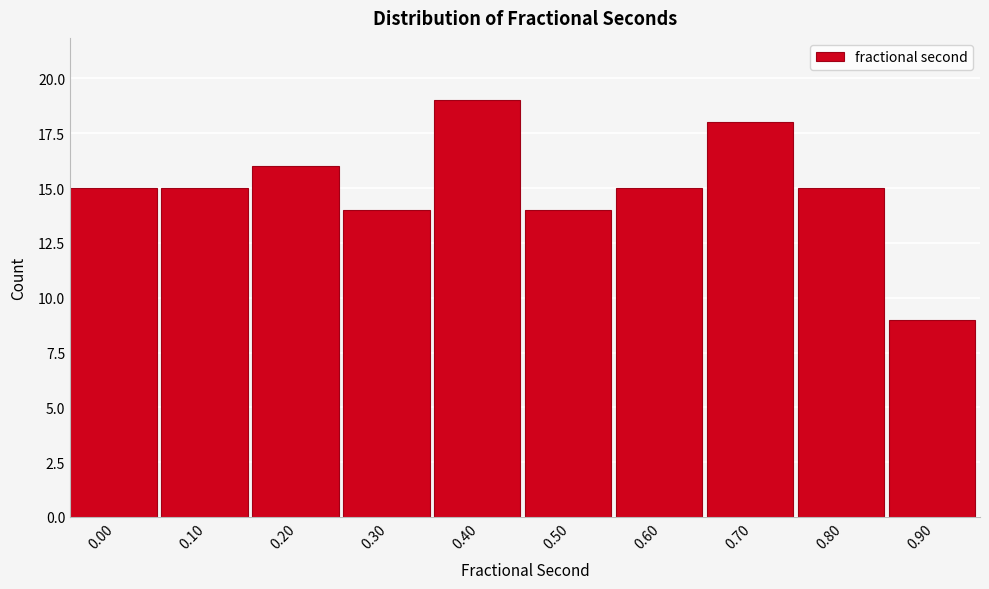

Reading left to right, list all the values displayed in this chart.

0.00=15	0.10=15	0.20=16	0.30=14	0.40=19	0.50=14	0.60=15	0.70=18	0.80=15	0.90=9